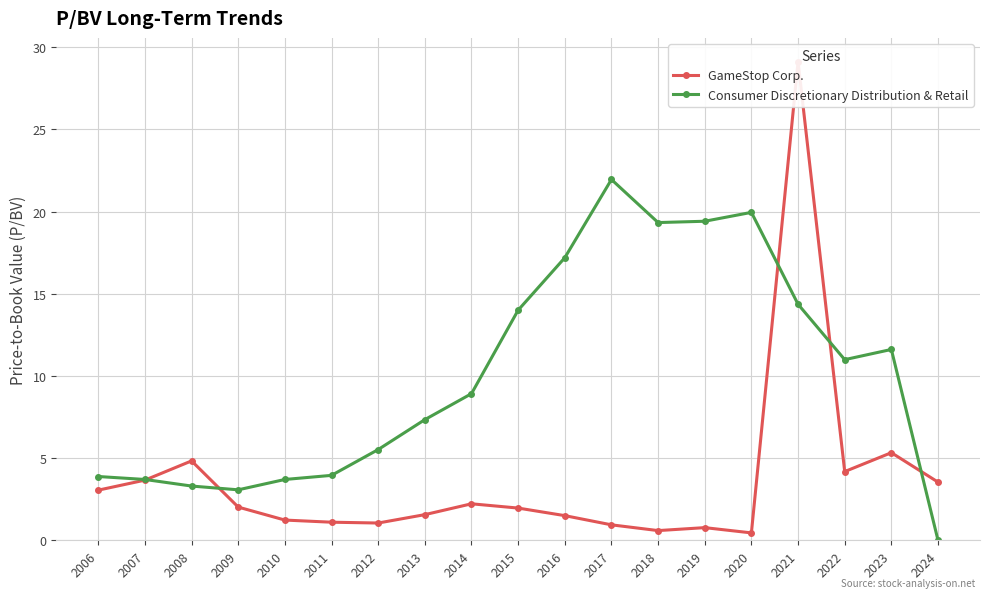

Rank the categories by Consumer Discretionary Distribution & Retail value from highest to lowest.

2017, 2020, 2019, 2018, 2016, 2021, 2015, 2023, 2022, 2014, 2013, 2012, 2011, 2006, 2007, 2010, 2008, 2009, 2024